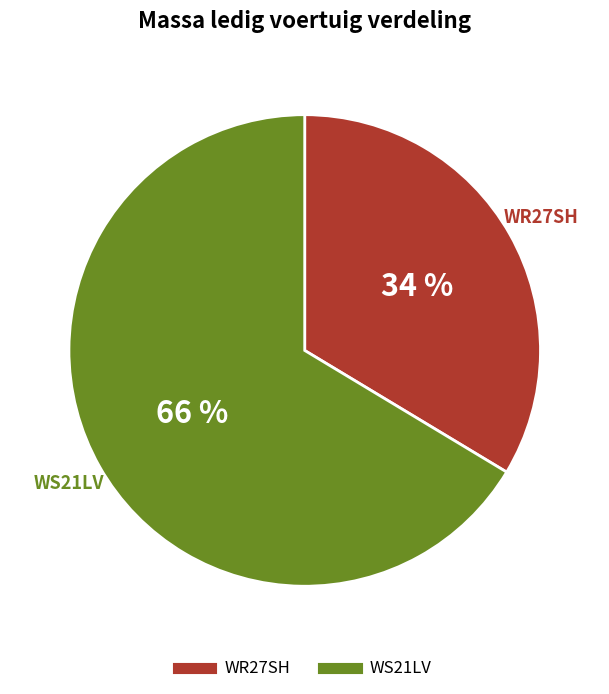

The WR27SH slice represents 34% of the pie. True or false?

True